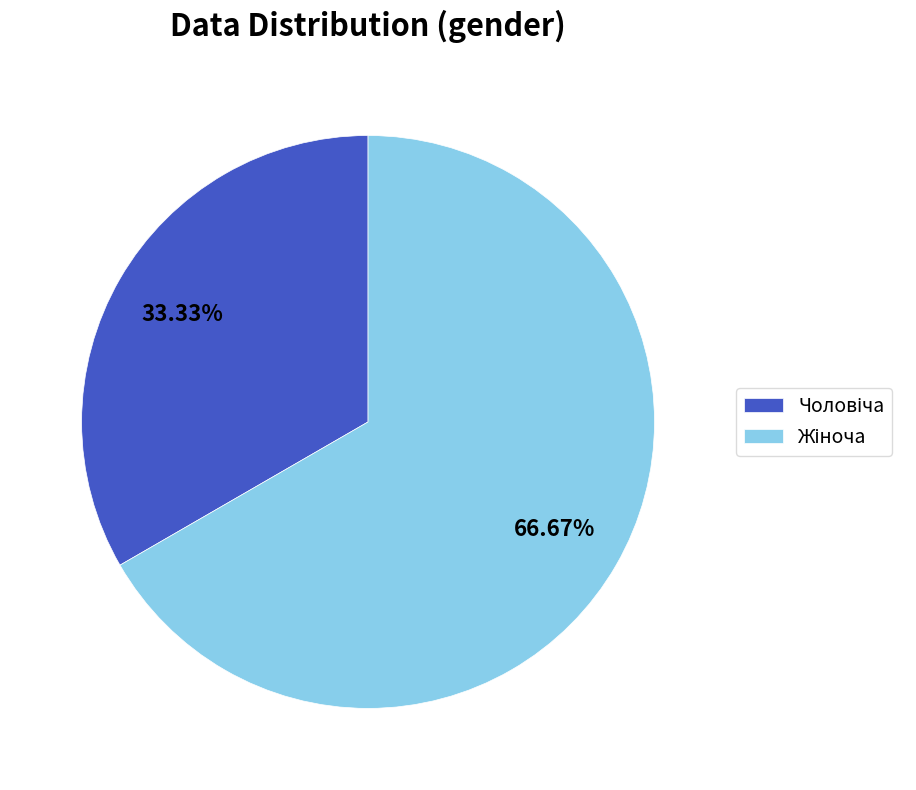

How many slices are in this pie chart?

2